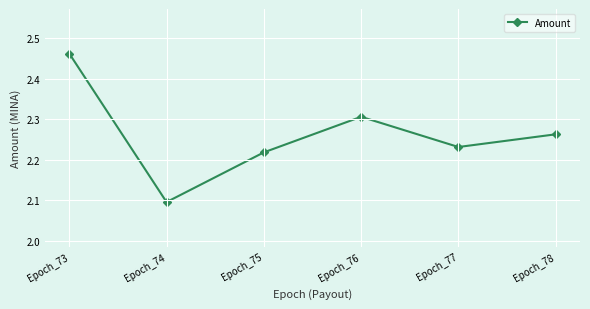

How many lines are shown in the chart?

1